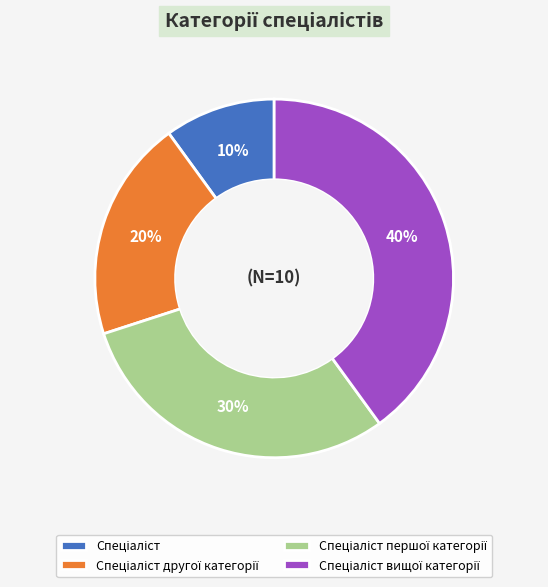

To the nearest percent, what is the average slice percentage?

25%